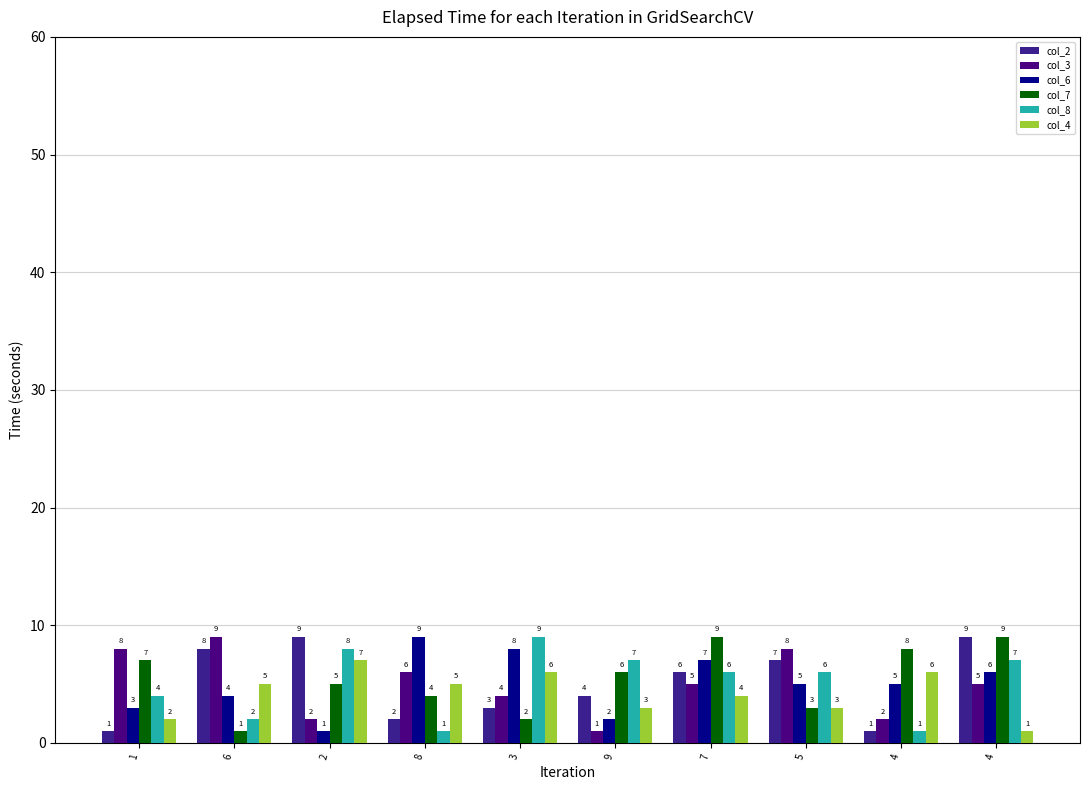

Are the bars grouped side by side (vs. stacked)?

Yes